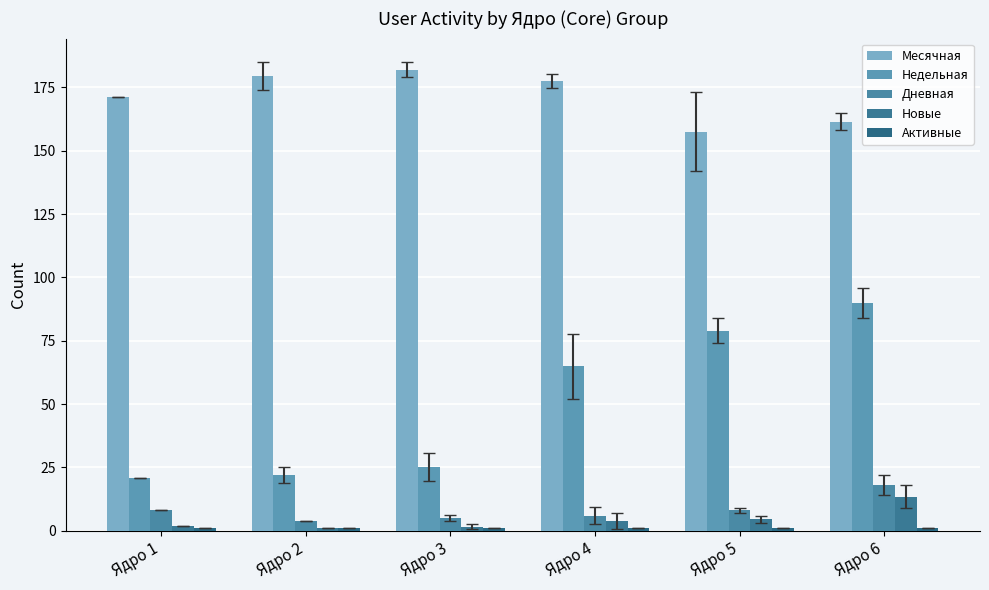

What value does the Недельная series have at Ядро 2?

22.0